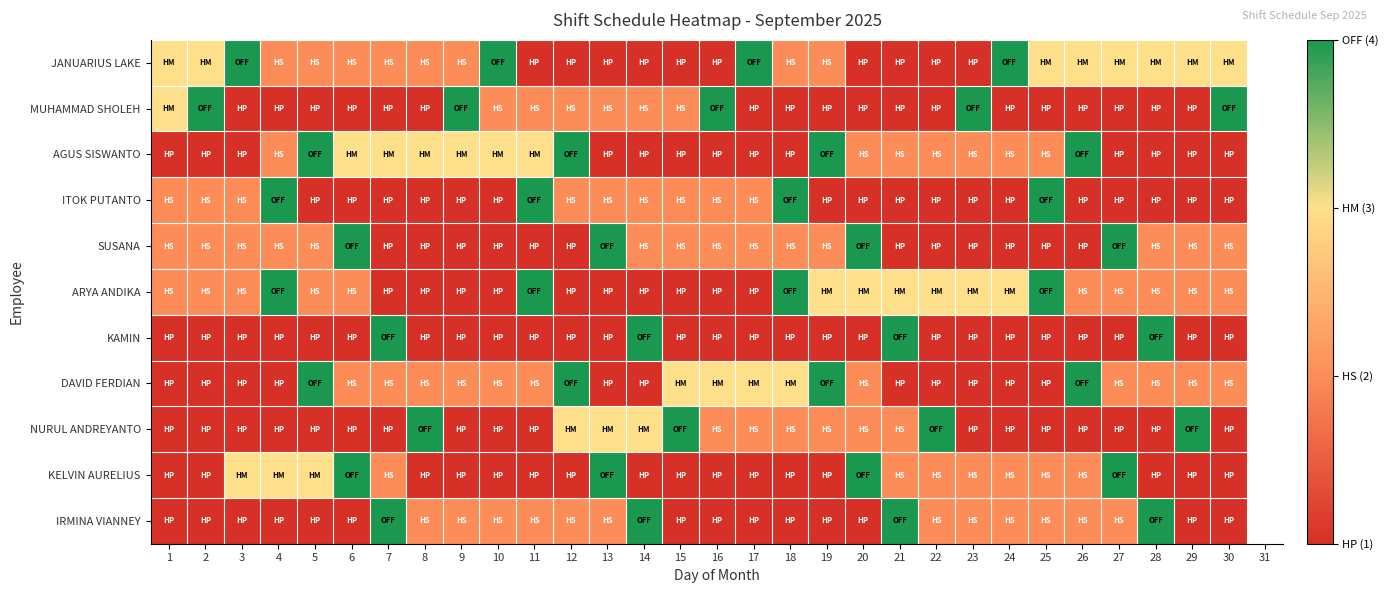

What is the sum of the ITOK PUTANTO values at 18 and 7?

5.0